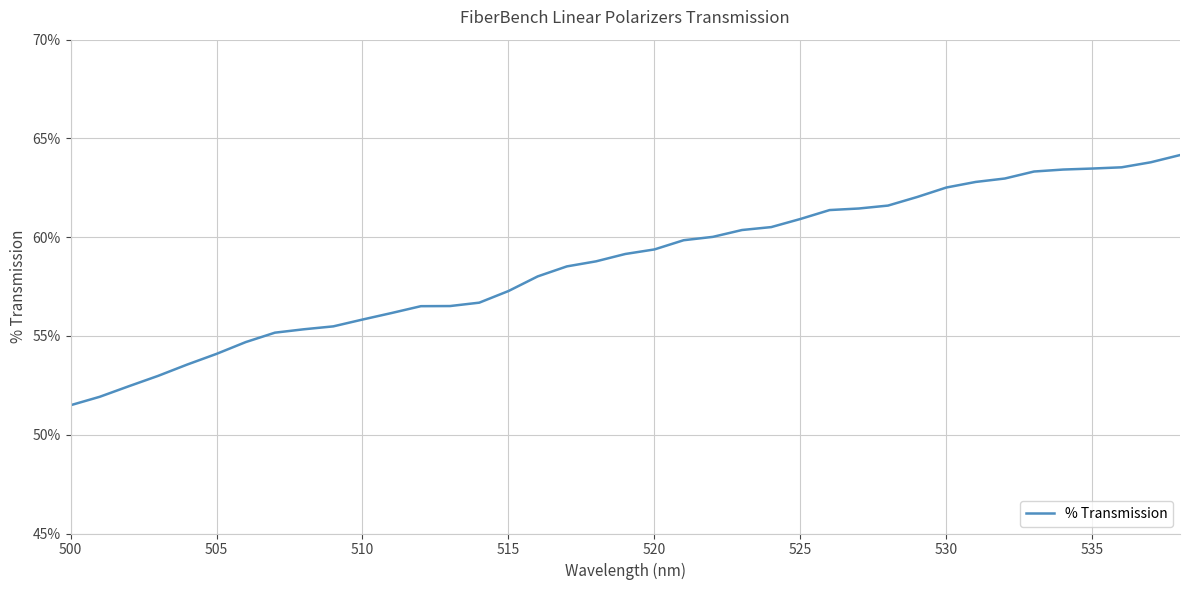

What is the difference between the maximum and minimum values?

12.7